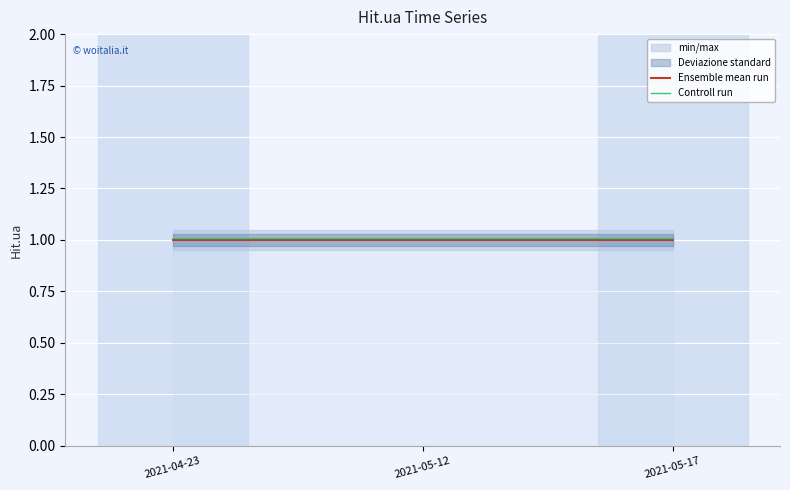

Read the Ensemble mean run value at 2021-04-23.

1.0